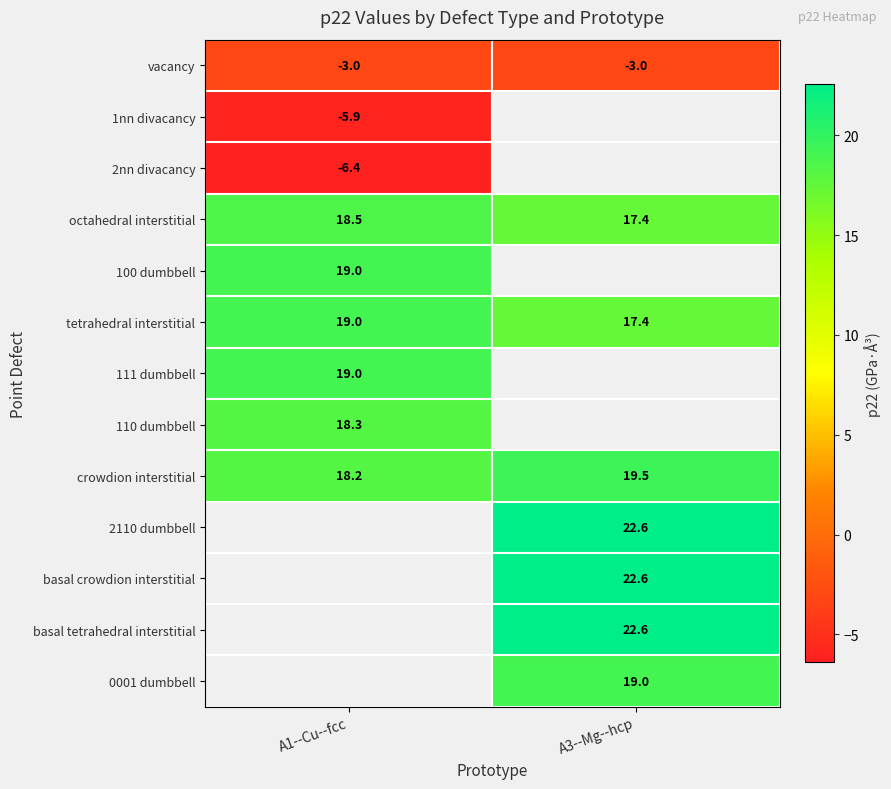

Is it true that vacancy equals -3.0 at A1--Cu--fcc?

True